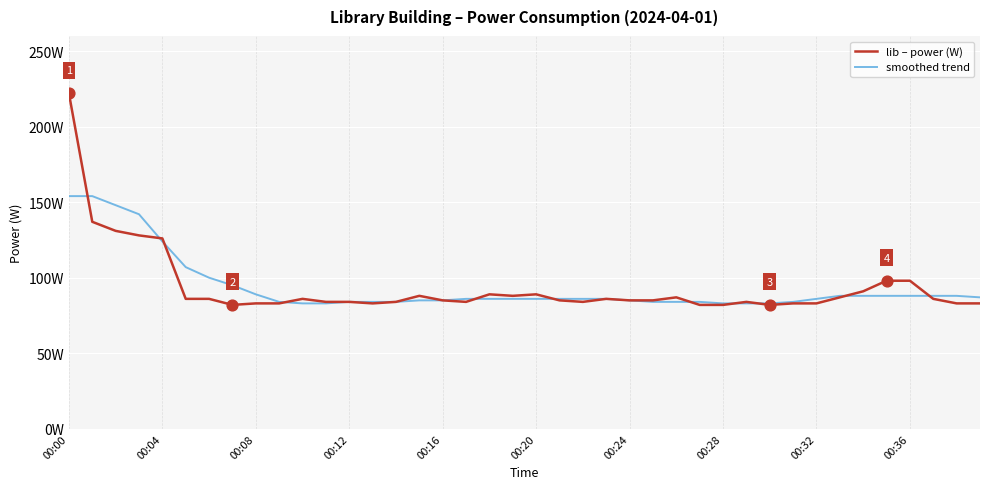

Which series has the largest total across all categories?

smoothed trend